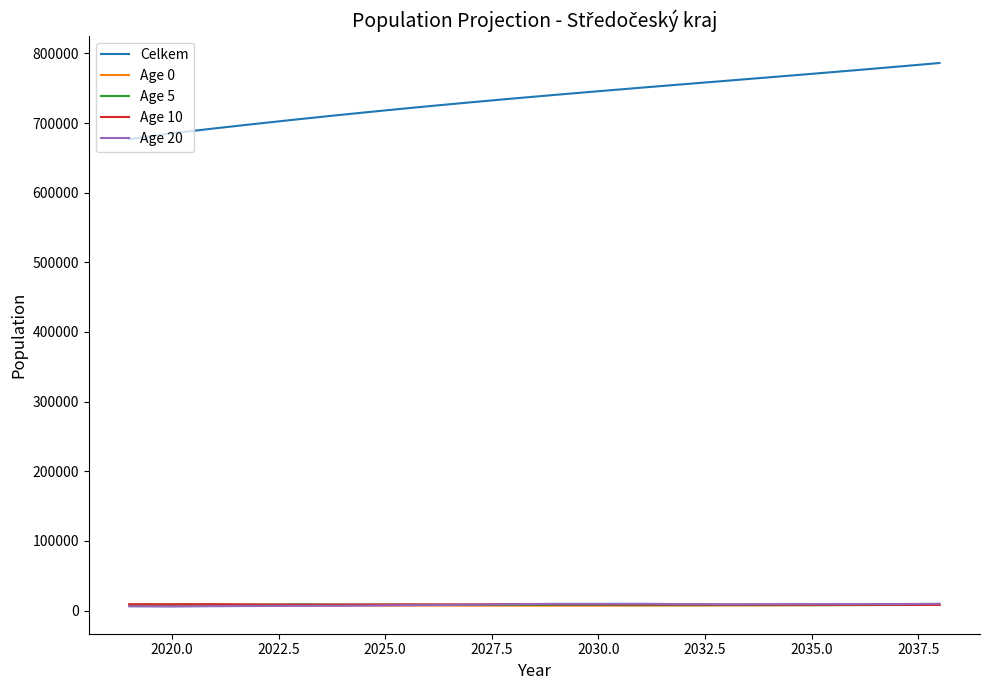

Which series has the largest total across all categories?

Celkem